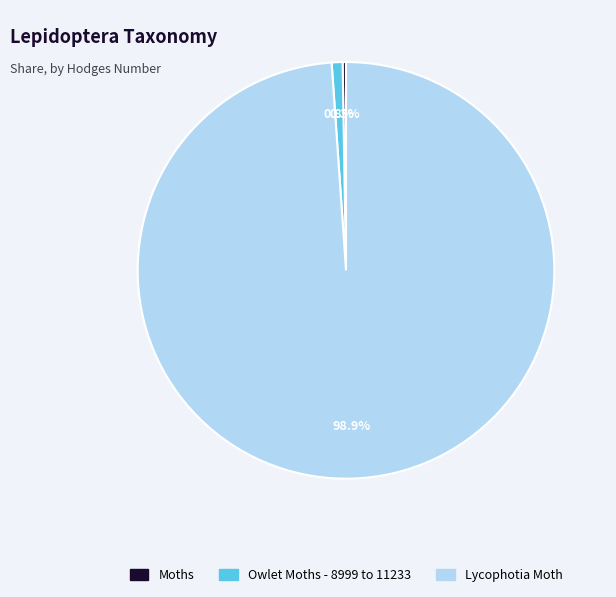

Is there a majority slice in this chart?

Yes